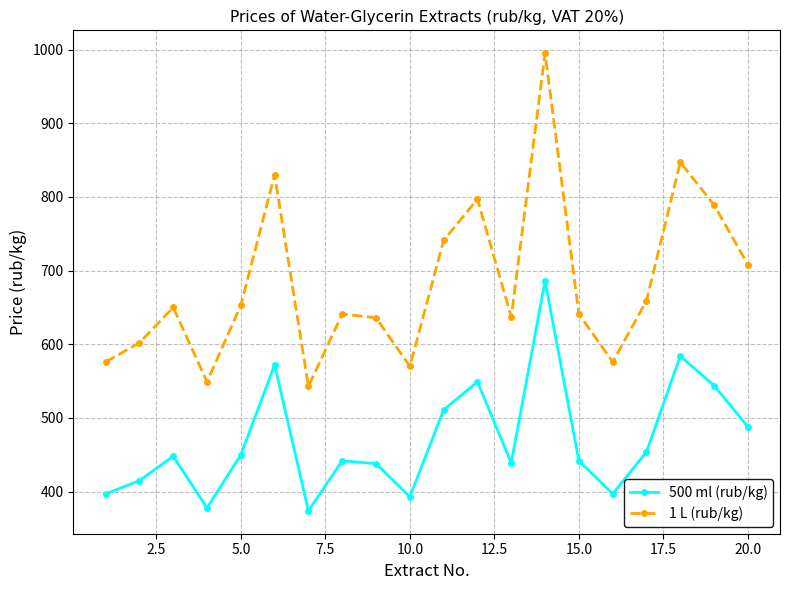

What is the difference between the maximum and minimum values in the 500 ml (rub/kg) series?

312